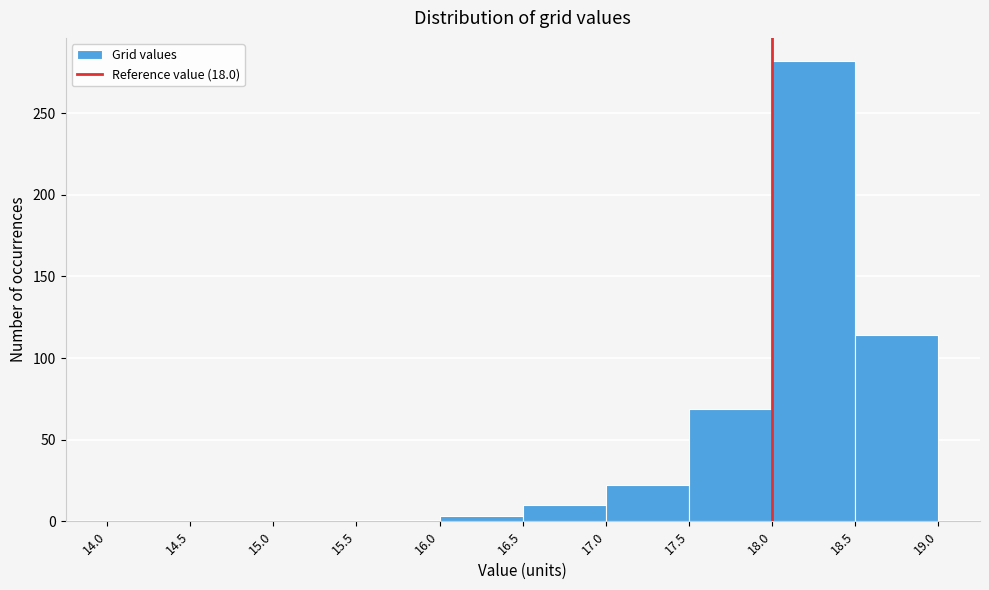

Which range on the x-axis has the tallest bar?

18.0 to 18.5